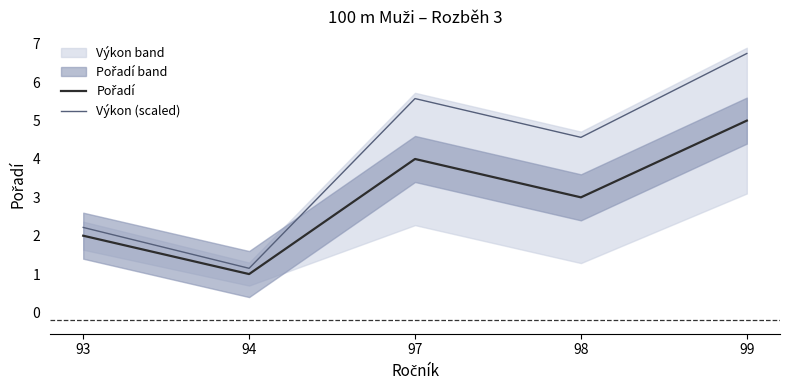

True or false: Výkon (scaled) and Pořadí intersect in this chart.

False